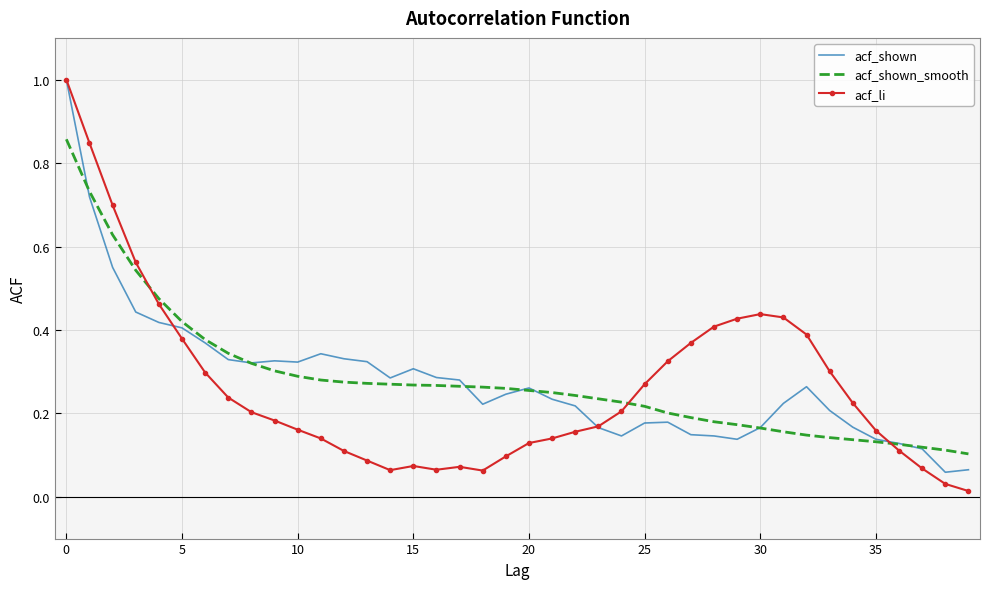

At how many categories does at least one series exceed 0?

40